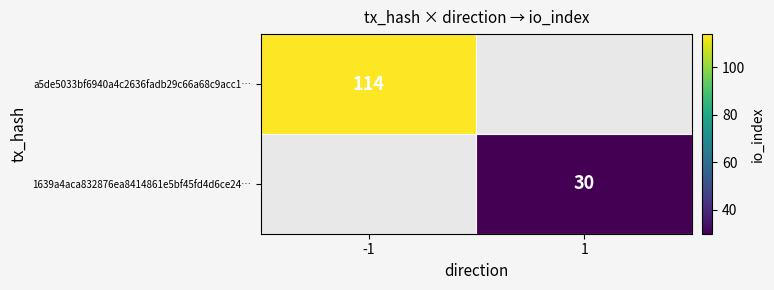

The 1639a4aca832876ea8414861e5bf45fd4d6ce24… series shows 10 at 1. True or false?

False